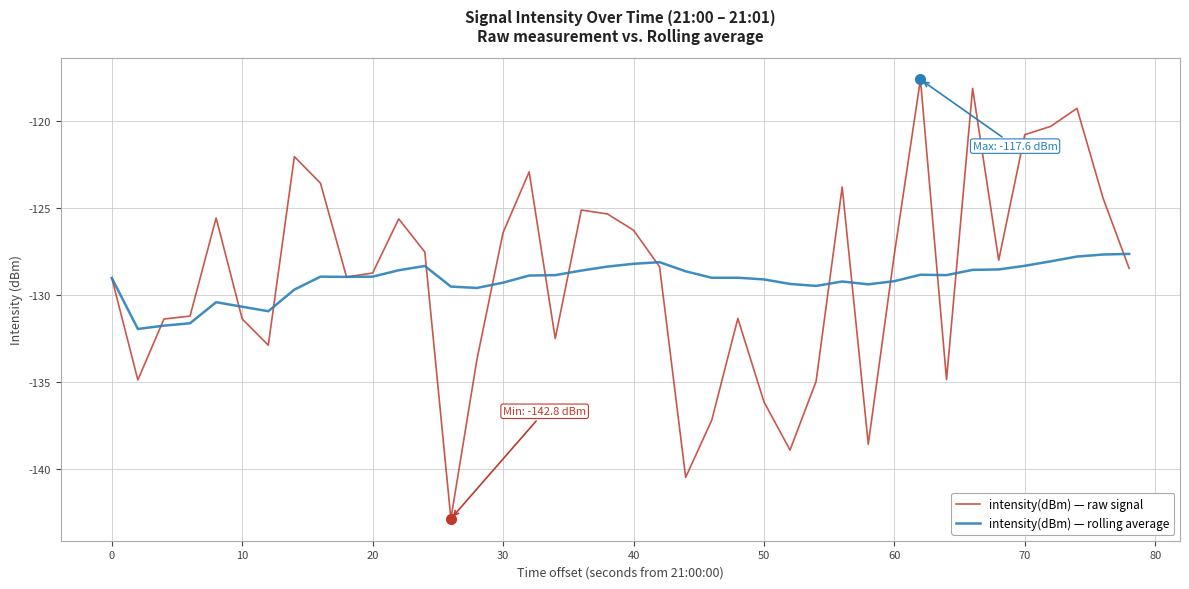

What are all the series names shown in the legend?

intensity(dBm) — raw signal, intensity(dBm) — rolling average